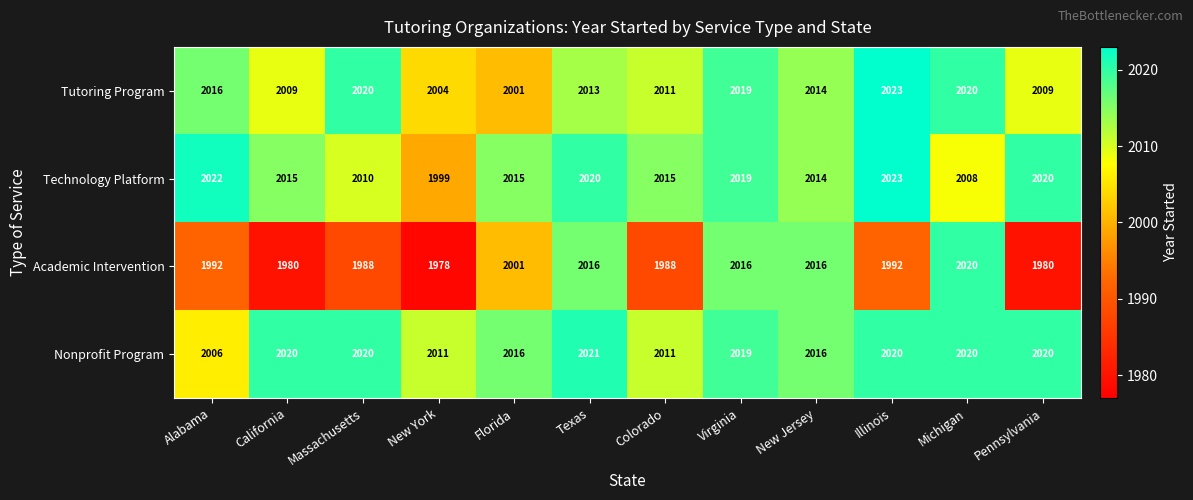

What is the difference between the maximum and minimum values in the Tutoring Program series?

22